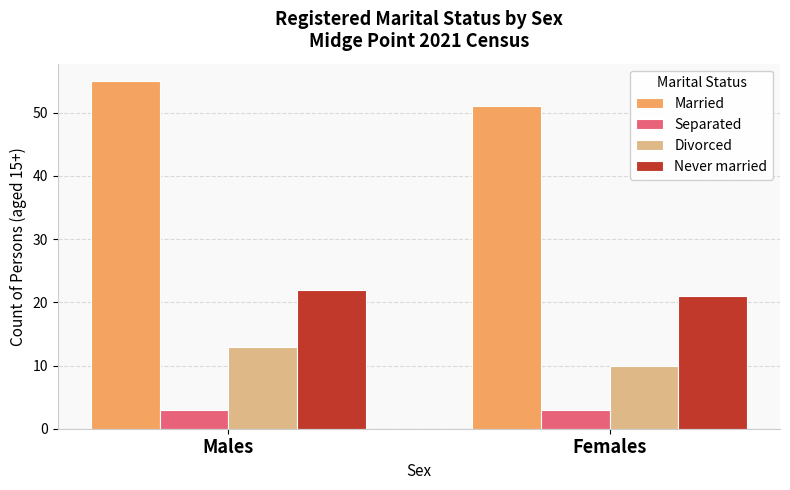

Which series has the largest total across all categories?

Married